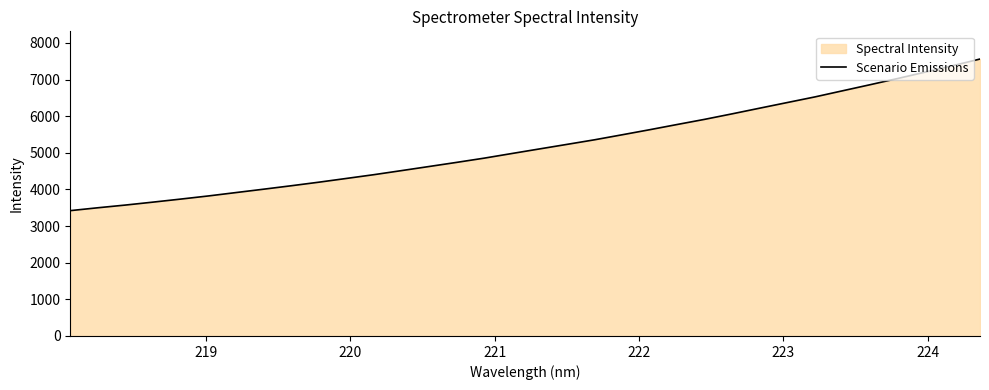

What is the greatest value displayed?

7561.5